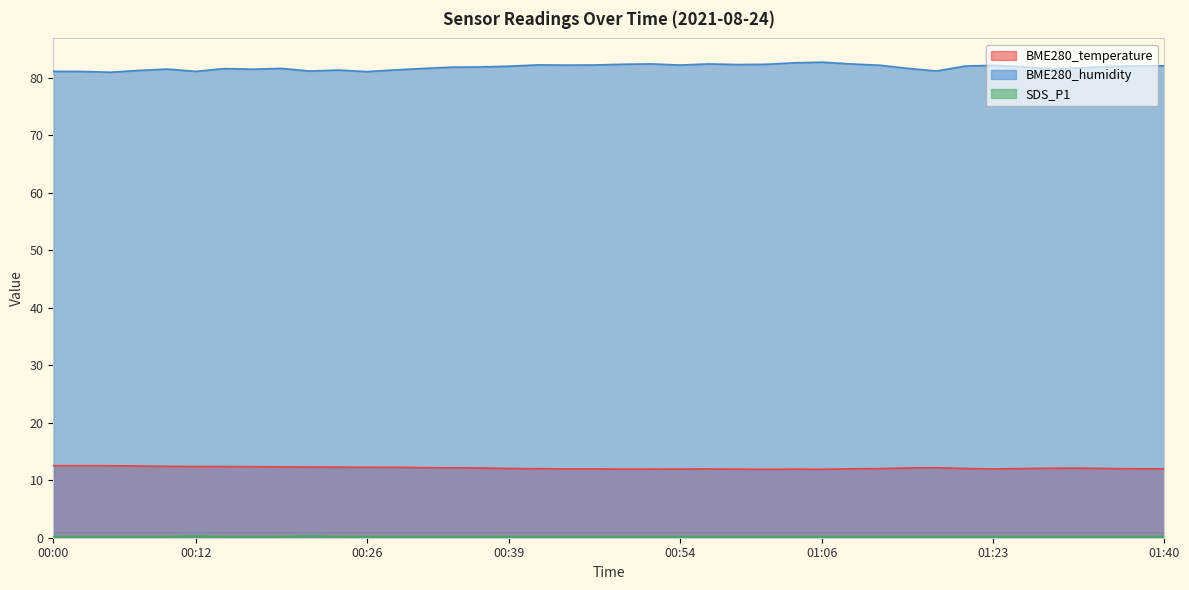

What is the difference between the second highest and second lowest values in the SDS_P1 series?

0.1